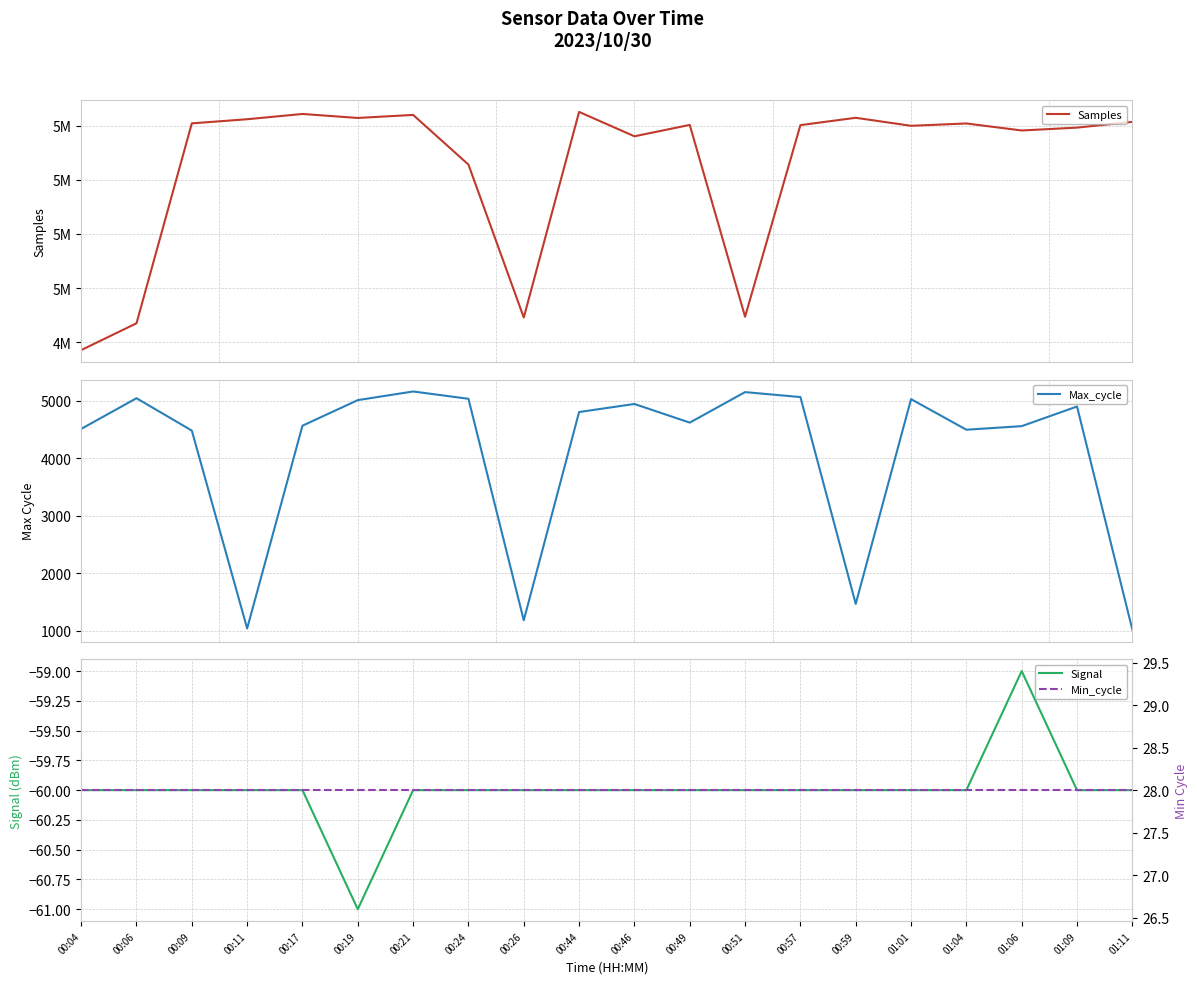

List the labels in order of Max_cycle value, largest first.

00:21, 00:51, 00:57, 00:06, 00:24, 01:01, 00:19, 00:46, 01:09, 00:44, 00:49, 00:17, 01:06, 00:04, 01:04, 00:09, 00:59, 00:26, 00:11, 01:11